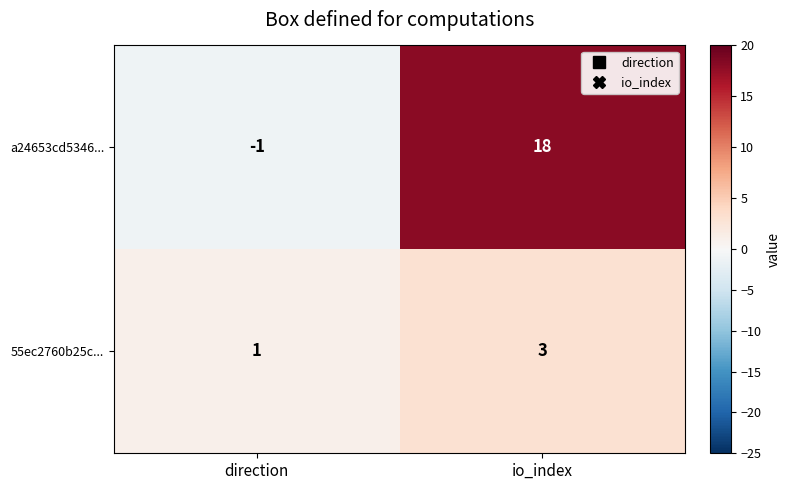

List the series in order of their overall mean, highest first.

a24653cd5346..., 55ec2760b25c...